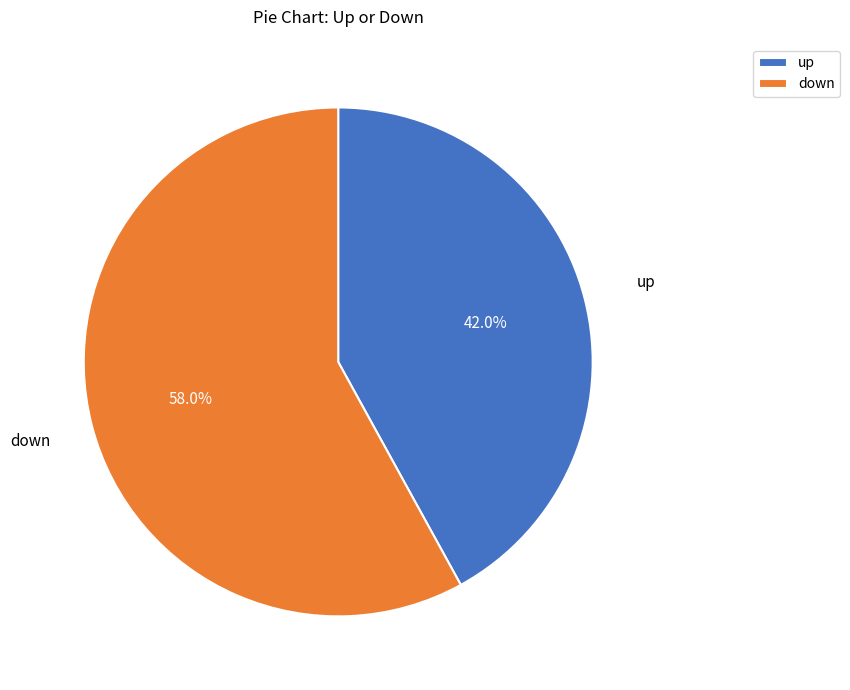

Between up and down, which is larger?

down